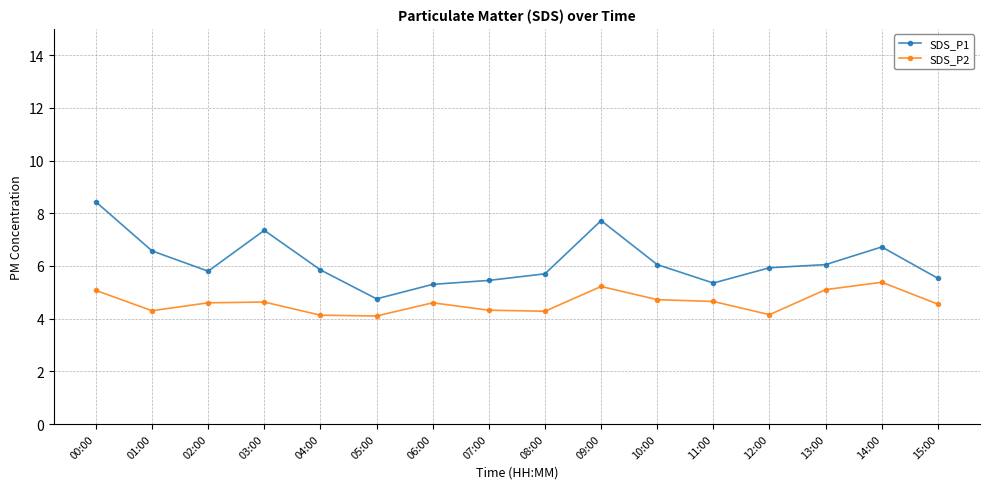

List the series in order of their peak value, highest first.

SDS_P1, SDS_P2